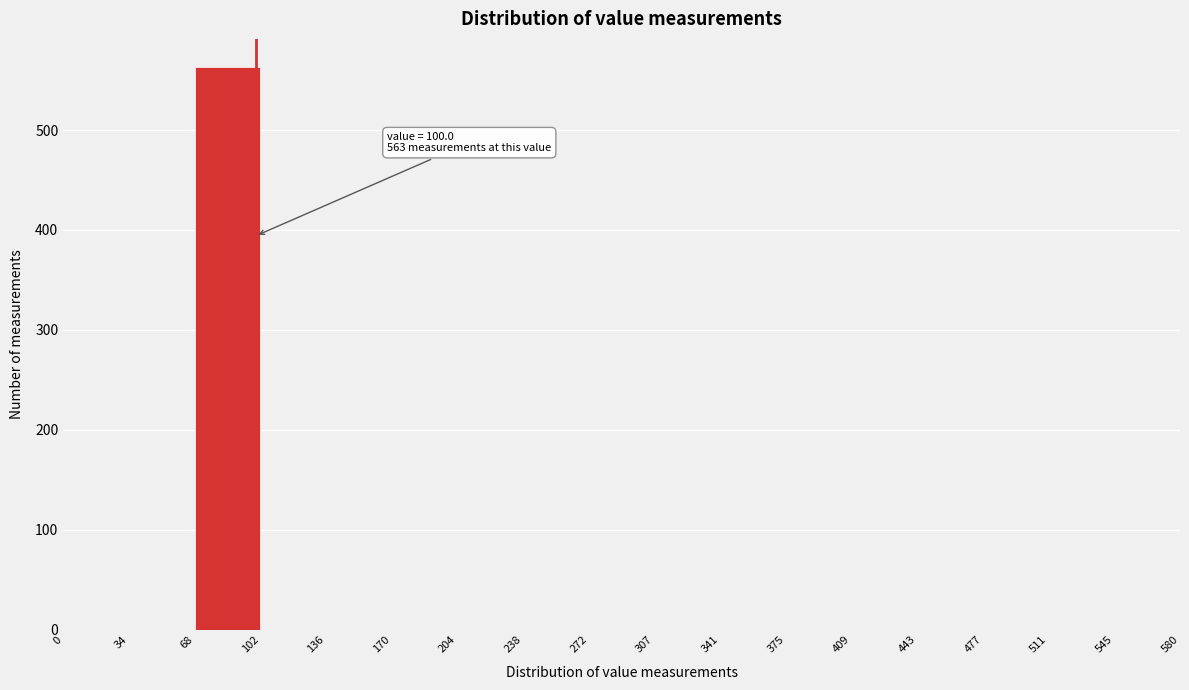

Over which range of the x-axis is the bar tallest?

68 to 102